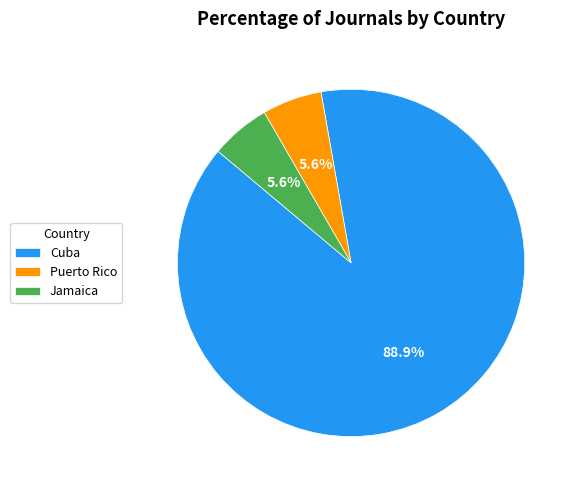

To the nearest percent, what is the average slice percentage?

33%